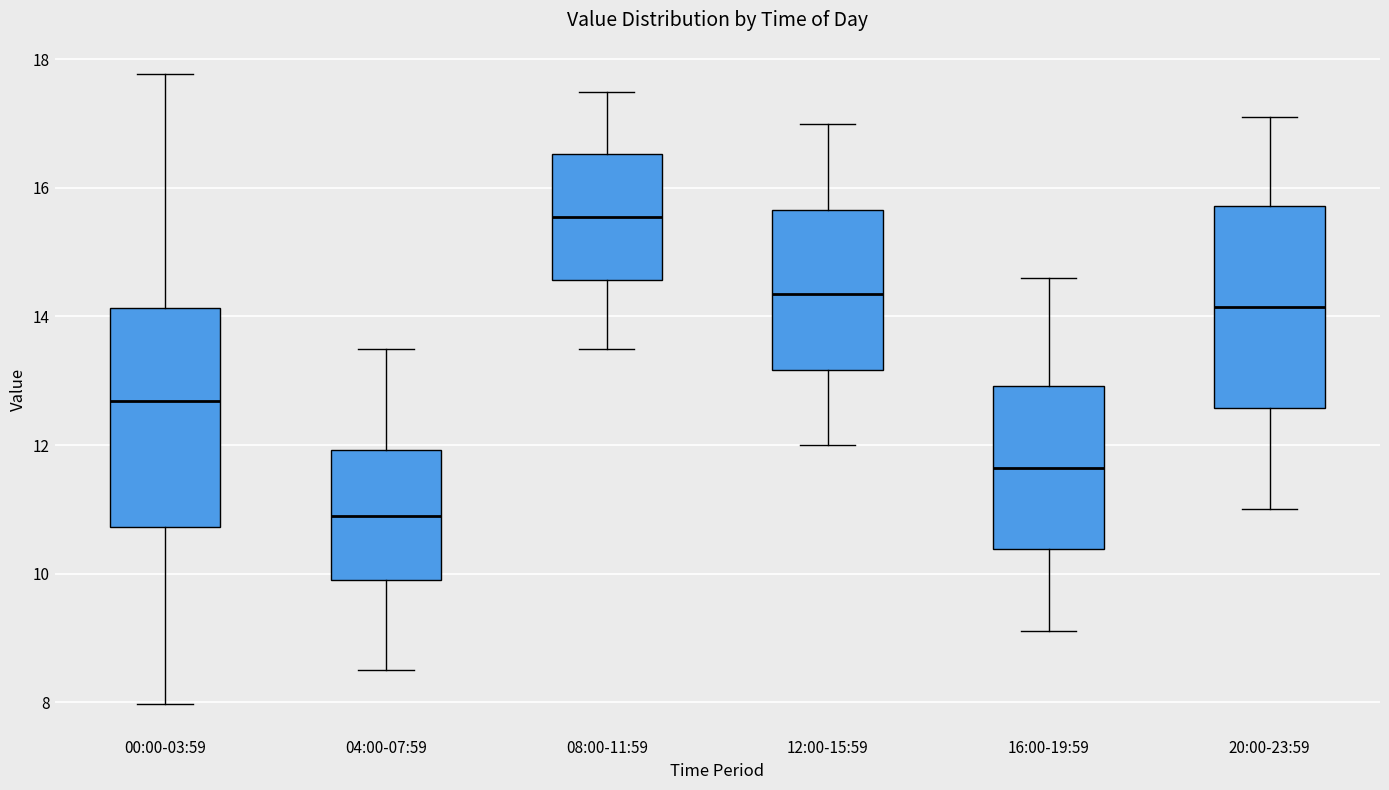

Reading left to right, read every box against the y-axis: the position of its median line, the range the box covers, and the ends of its whiskers. The values are not printed on the chart, so give them approximately, as read against the axis.

00:00-03:59: median 12.6, box 10.8 to 14.2, whiskers 8.0 to 17.8
04:00-07:59: median 11.0, box 10.0 to 12.0, whiskers 8.6 to 13.6
08:00-11:59: median 15.6, box 14.6 to 16.6, whiskers 13.6 to 17.6
12:00-15:59: median 14.4, box 13.2 to 15.6, whiskers 12.0 to 17.0
16:00-19:59: median 11.6, box 10.4 to 13.0, whiskers 9.2 to 14.6
20:00-23:59: median 14.2, box 12.6 to 15.8, whiskers 11.0 to 17.2